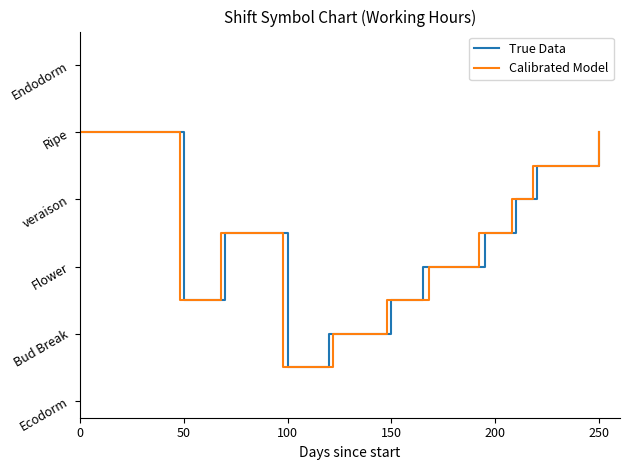

In Calibrated Model, how many points are higher than both neighbors (excluding endpoints)?

1